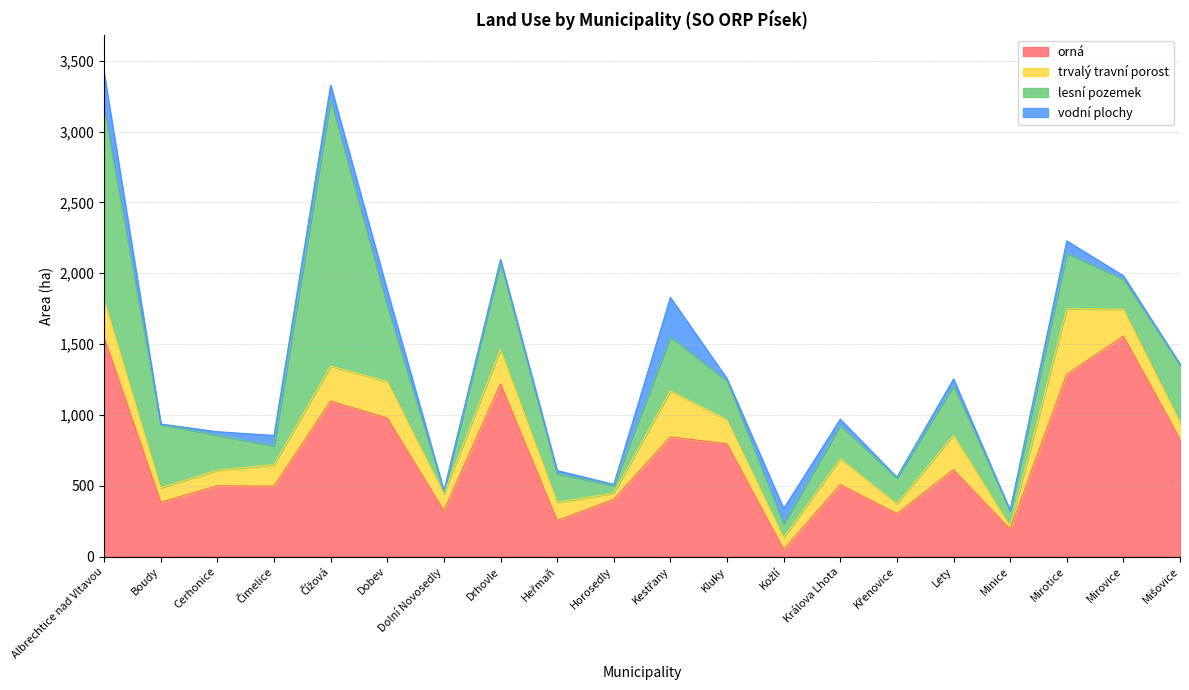

At which category does trvalý travní porost reach its first local valley?

Boudy